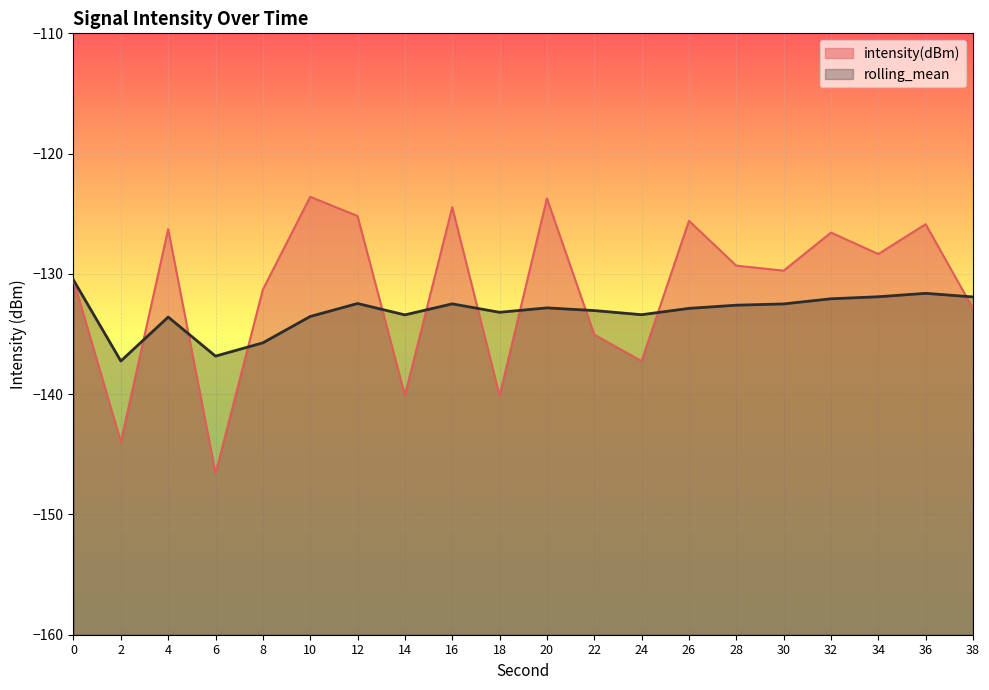

How many lines are shown in the chart?

2